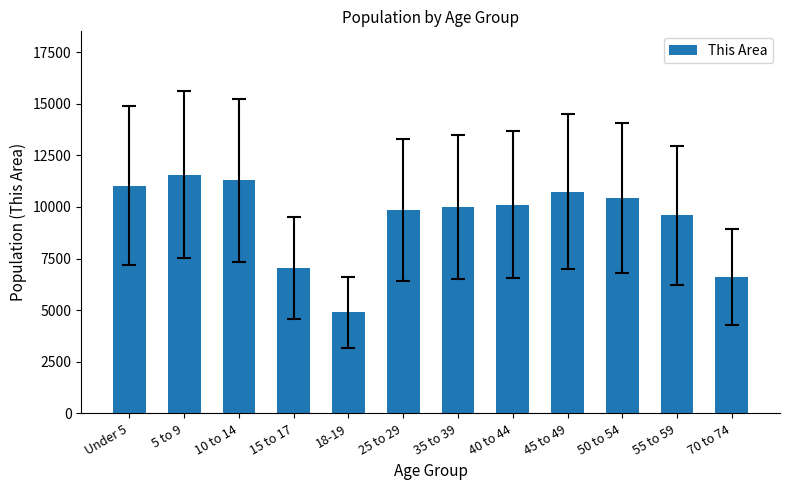

What is the greatest value displayed?

11566